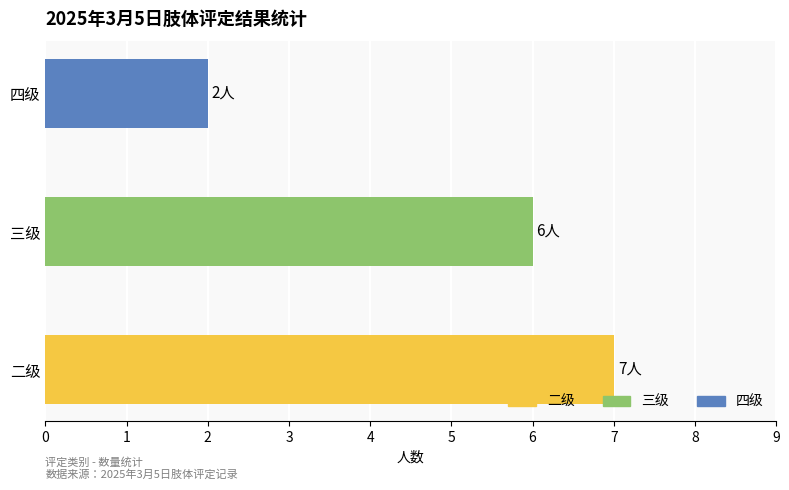

The chart shows a value of 1 at 四级. True or false?

False